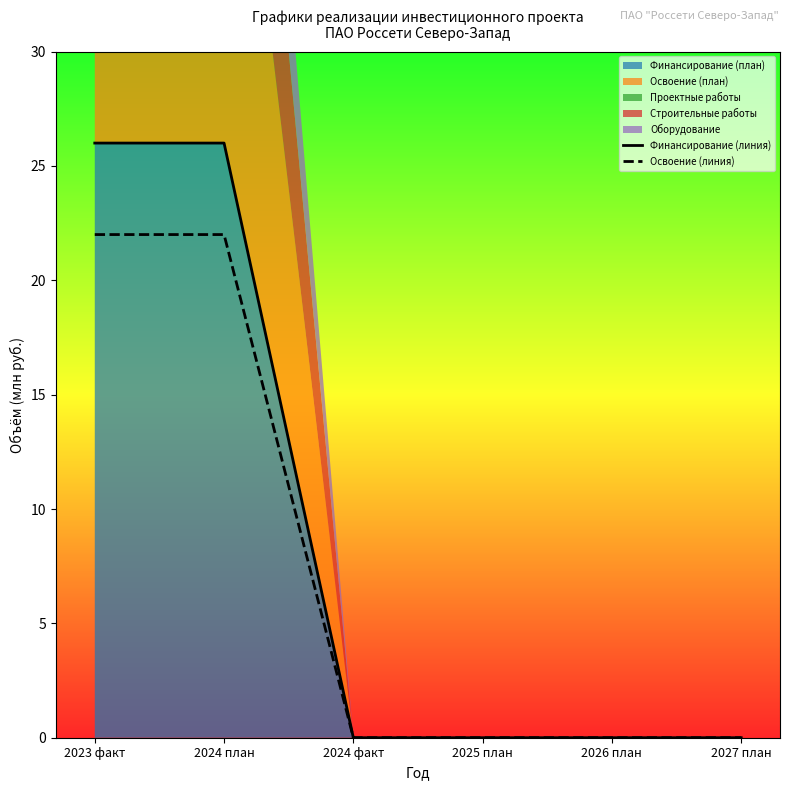

What is the maximum value for Освоение (линия)?

22